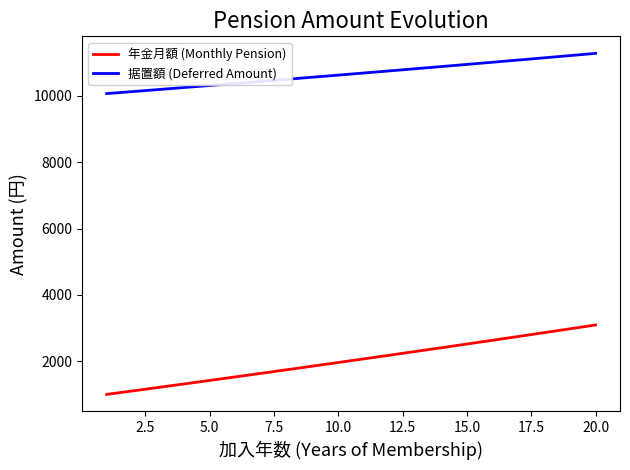

What is the maximum value for 年金月額 (Monthly Pension)?

3097